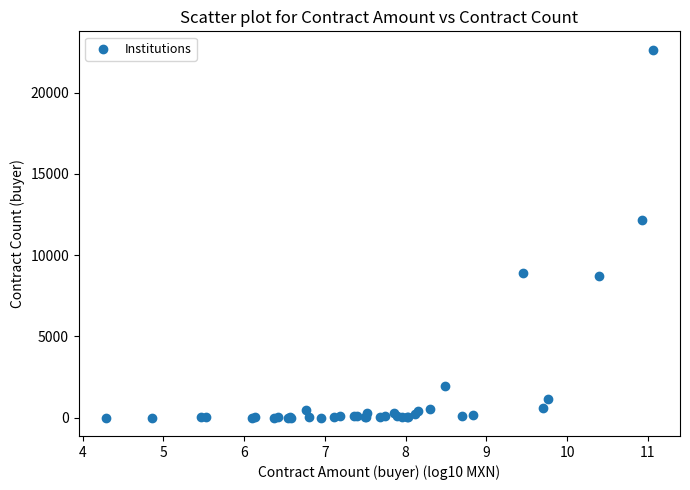

What Y value in the scatter plot is closest to 11326?

12166